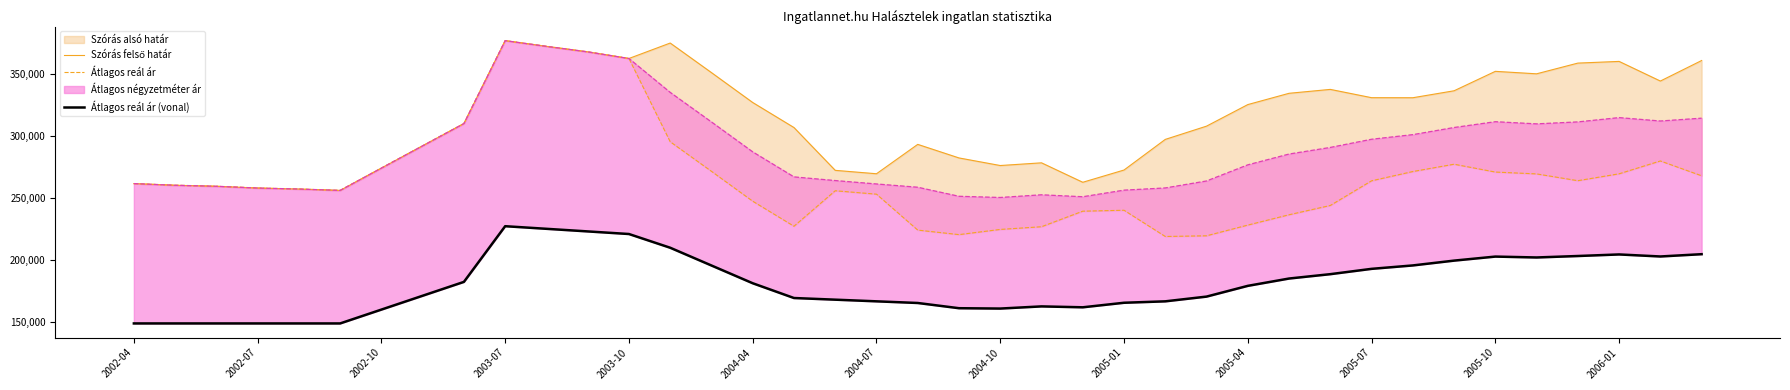

What is the difference between the second highest and second lowest values in the Átlagos négyzetméter ár series?

76128